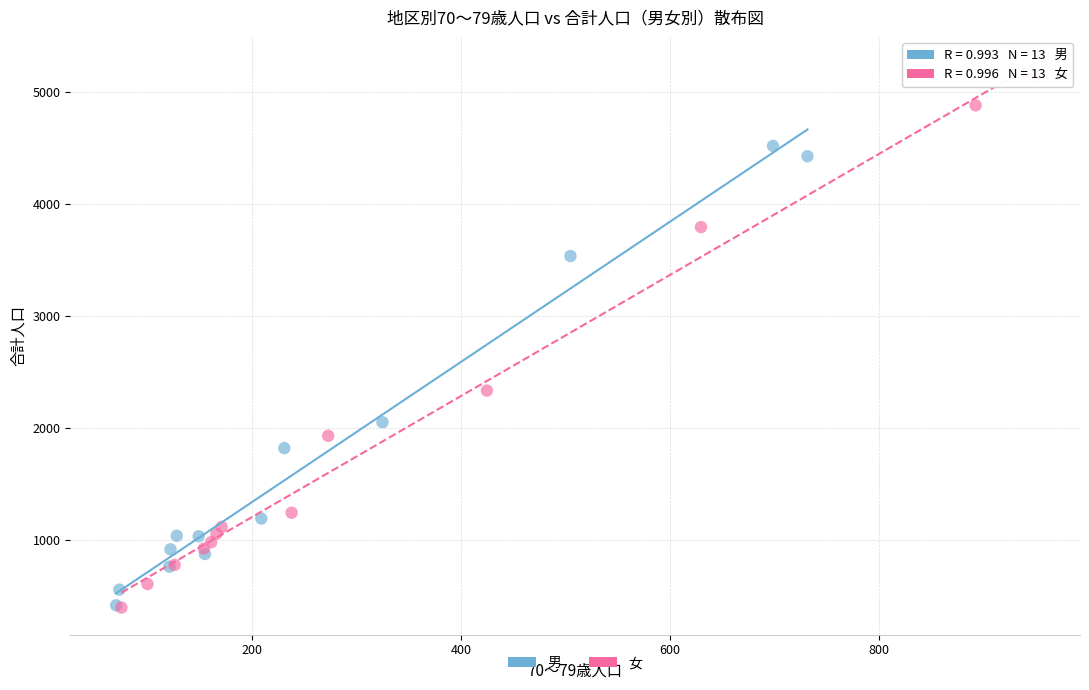

Which series has the largest Y range (max minus min)?

女